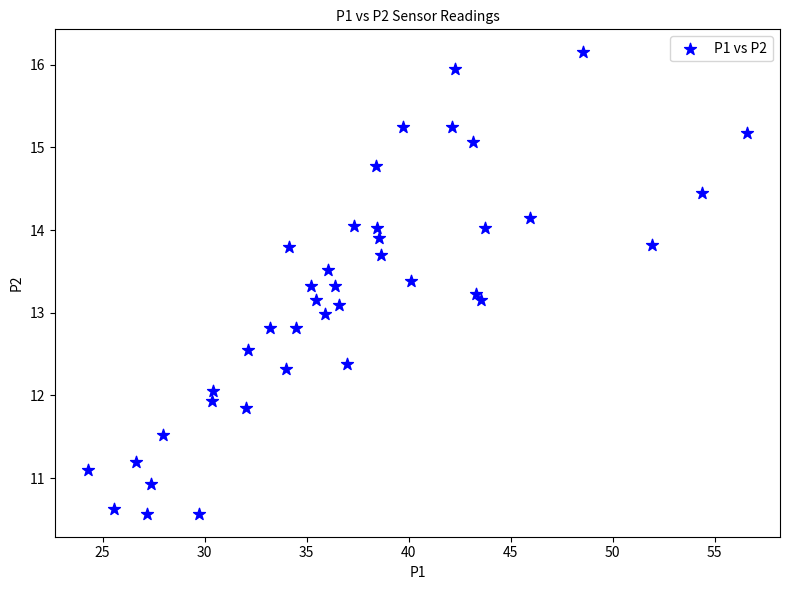

What is the range of X values (max minus min)?

32.3